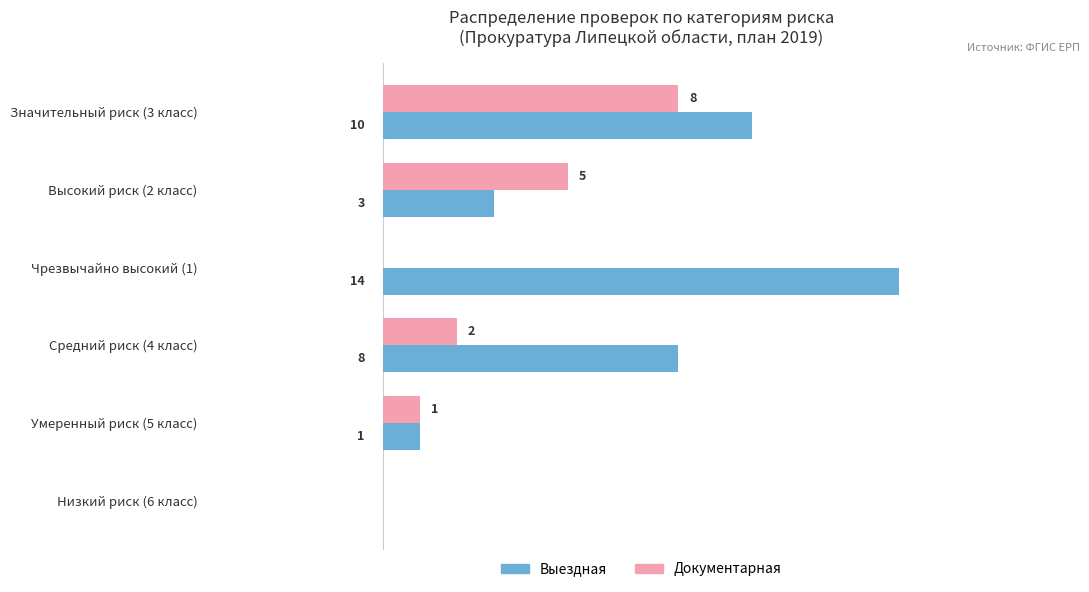

Is the value of Выездная at Чрезвычайно высокий (1) greater than the value of Документарная at Значительный риск (3 класс)?

Yes